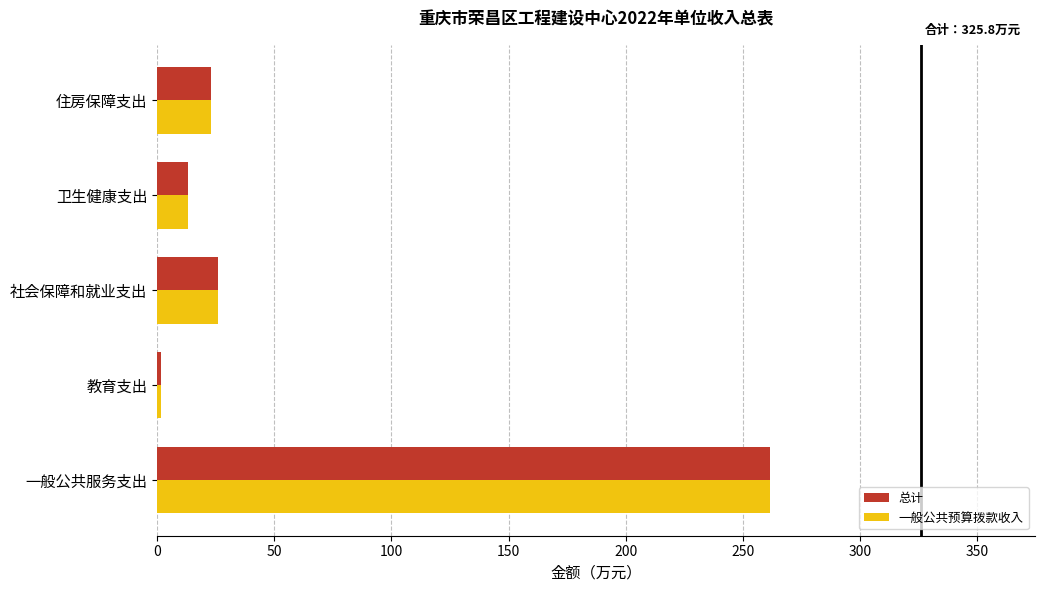

What are all the series names shown in the legend?

总计, 一般公共预算拨款收入